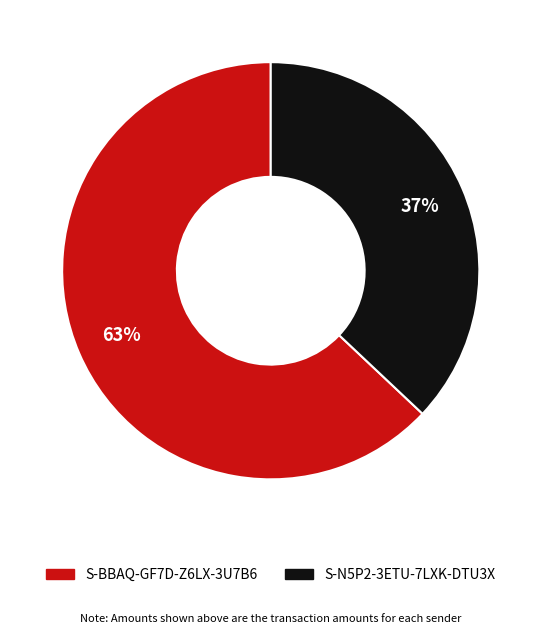

Does any single category account for the majority?

Yes